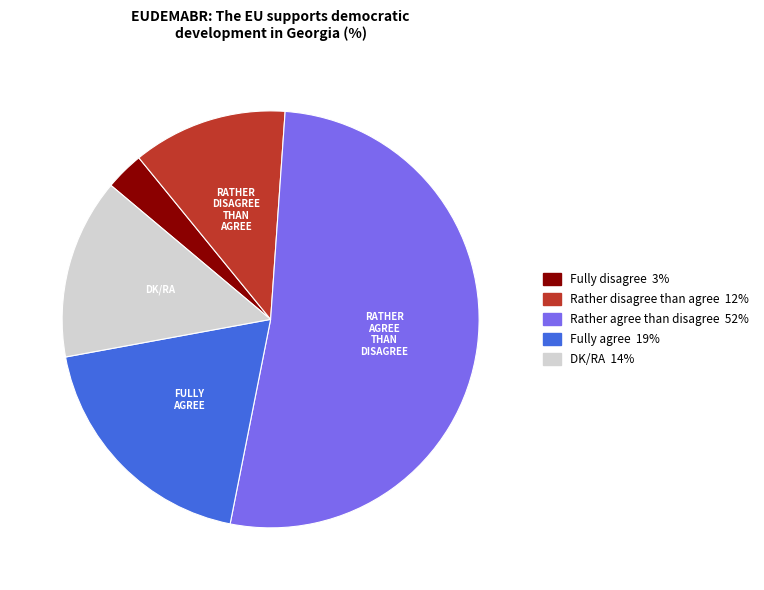

Does any single category account for the majority?

Yes